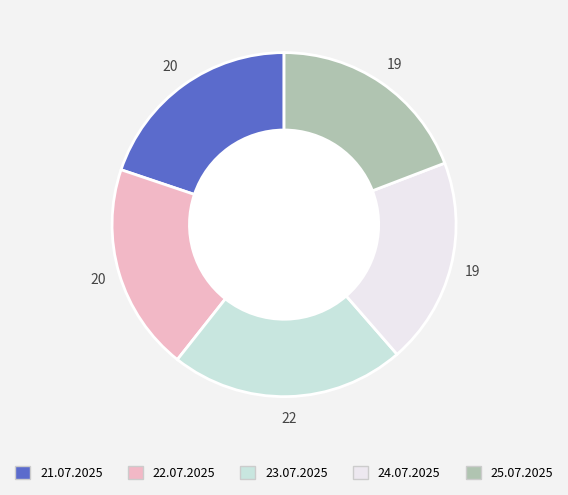

Between 22.07.2025 and 23.07.2025, which is larger?

23.07.2025